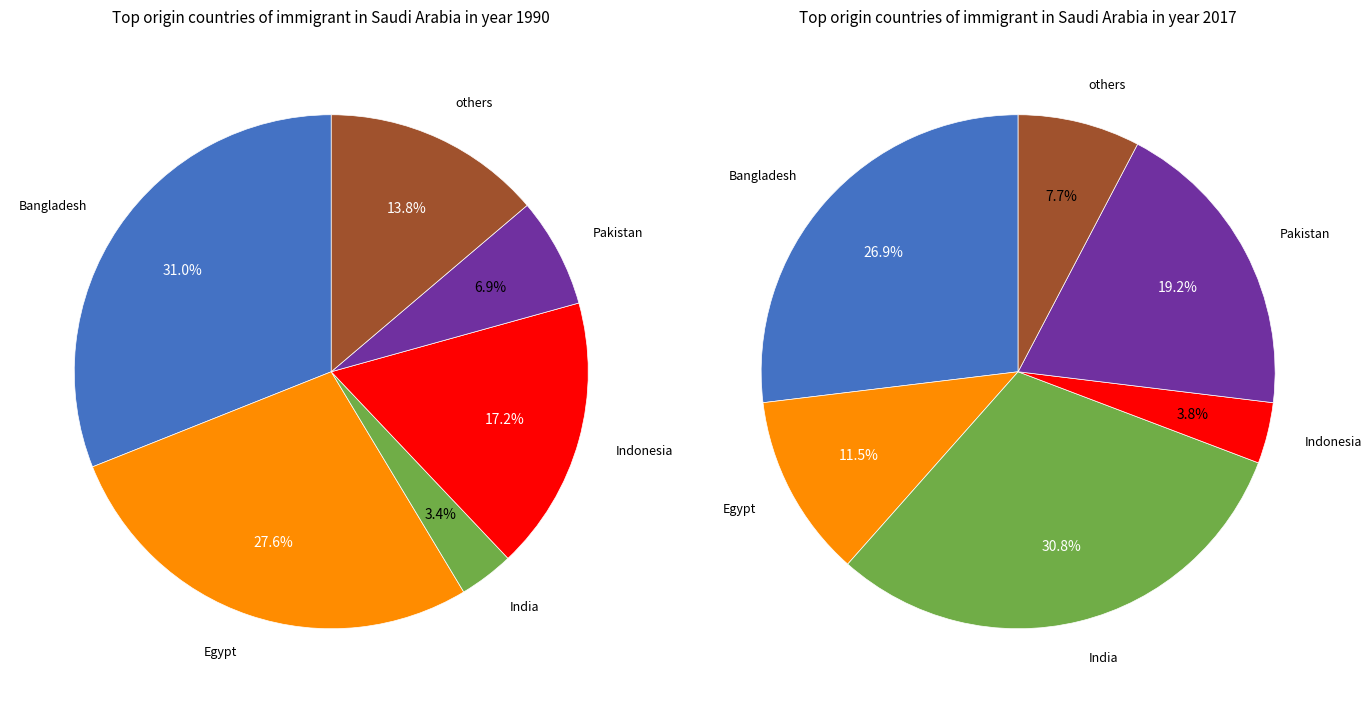

To the nearest percent, what is the difference between the 7 and 2 slice percentages?

11%